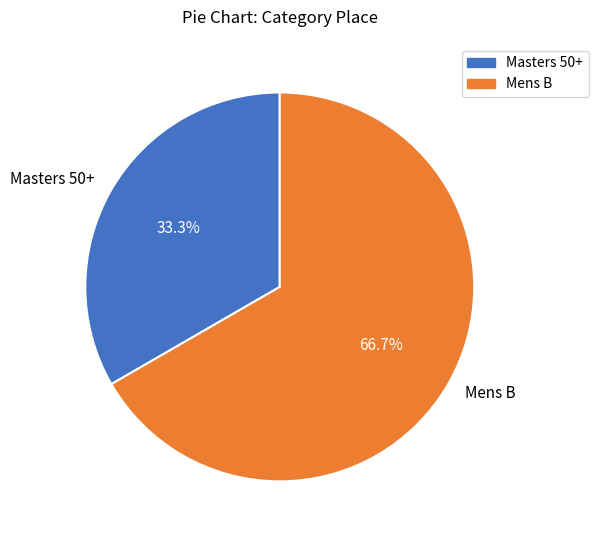

Which category has the smallest portion of the pie?

Masters 50+